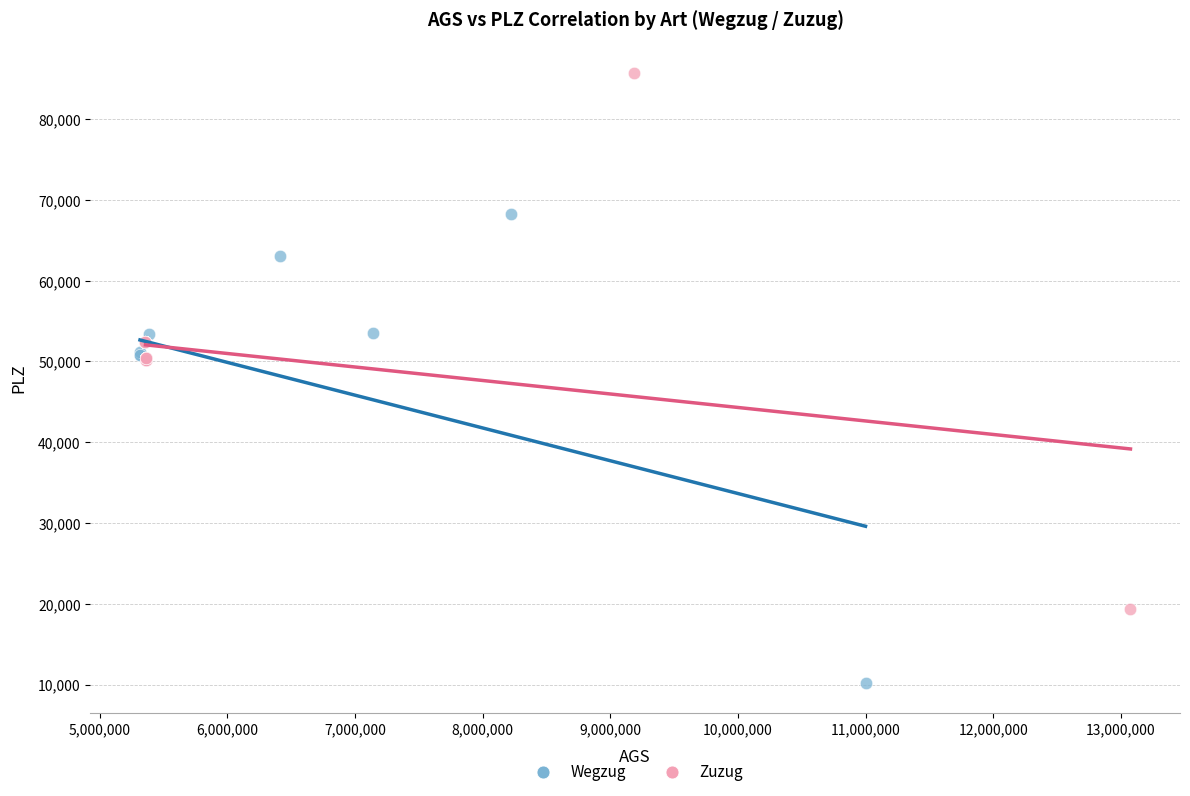

What are all the series names shown in the legend?

Wegzug, Zuzug